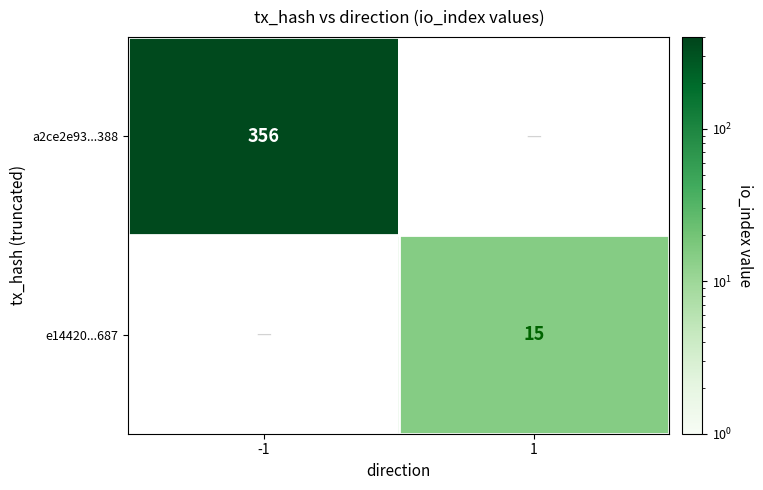

The a2ce2e93...388 series shows 356 at -1. True or false?

True